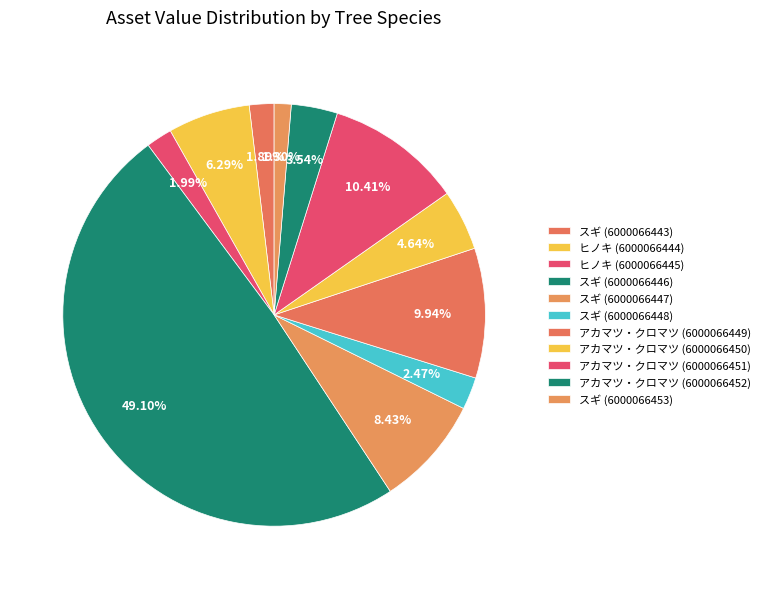

To the nearest percent, what is the average slice percentage?

9%